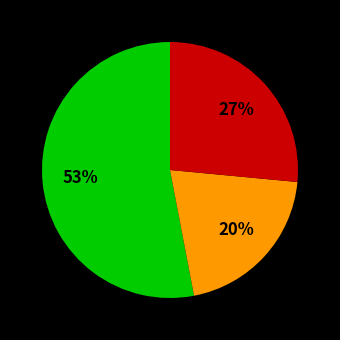

To the nearest percent, what is the difference between the largest and smallest slice percentages?

33%